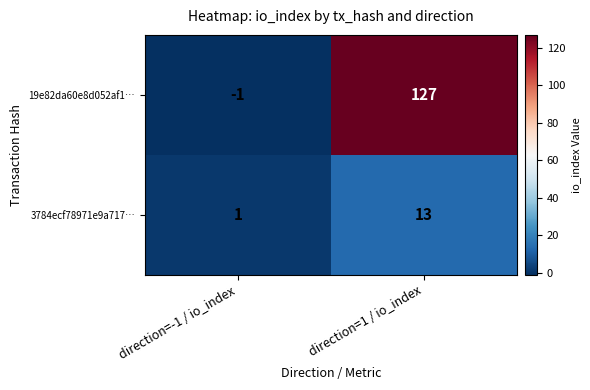

How many categories are shown in the chart?

2